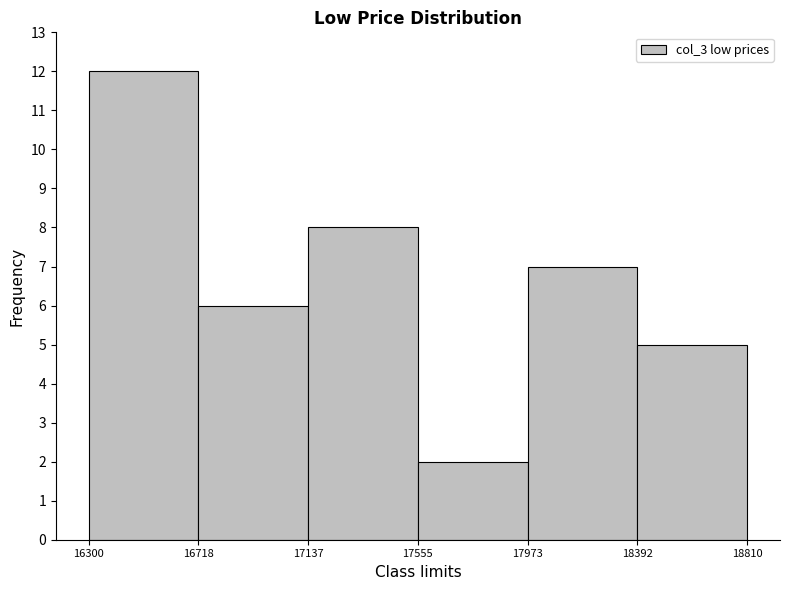

Reading left to right, list every bar in this chart as the range it spans on the x-axis followed by its height. The values are not printed on the chart, so give them approximately, as read against the axis.

16300 to 16718: 12
16718 to 17137: 6
17137 to 17555: 8
17555 to 17973: 2
17973 to 18392: 7
18392 to 18810: 5